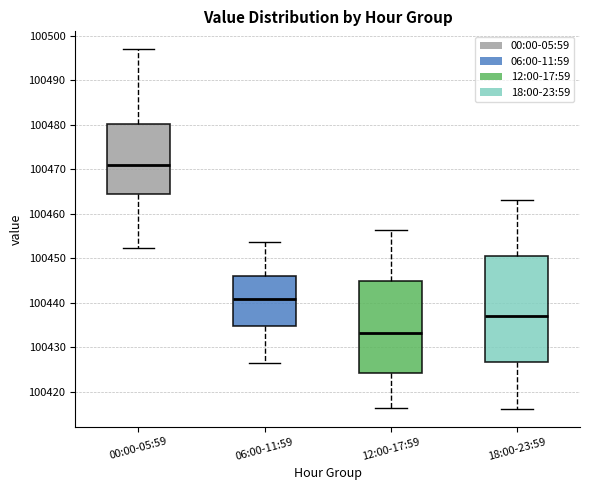

Reading left to right, read every box against the y-axis: the position of its median line, the range the box covers, and the ends of its whiskers. The values are not printed on the chart, so give them approximately, as read against the axis.

00:00-05:59: median 100471, box 100464 to 100480, whiskers 100452 to 100497
06:00-11:59: median 100441, box 100435 to 100446, whiskers 100426 to 100454
12:00-17:59: median 100433, box 100424 to 100445, whiskers 100416 to 100456
18:00-23:59: median 100437, box 100427 to 100451, whiskers 100416 to 100463